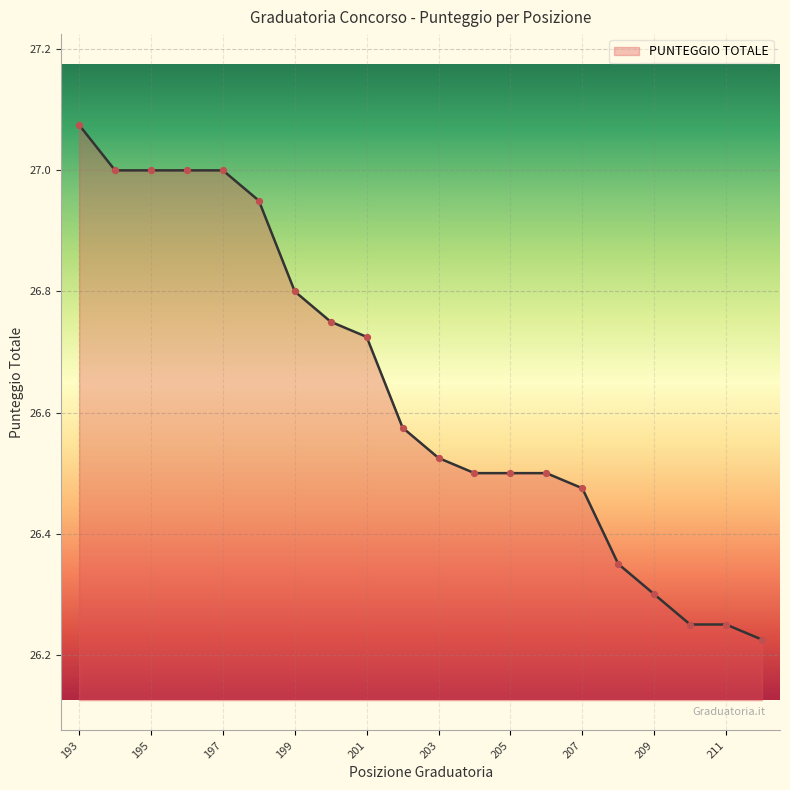

How many lines are shown in the chart?

1